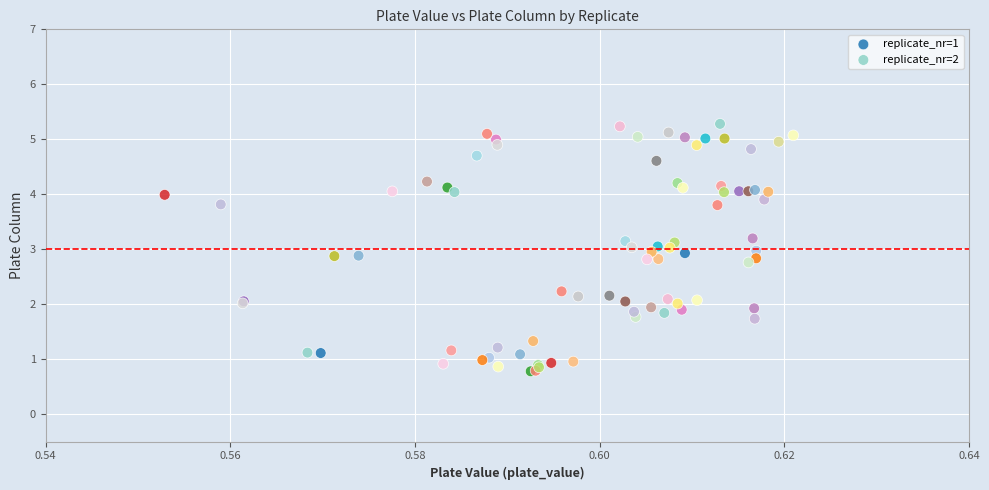

What are all the series names shown in the legend?

replicate_nr=1, replicate_nr=2